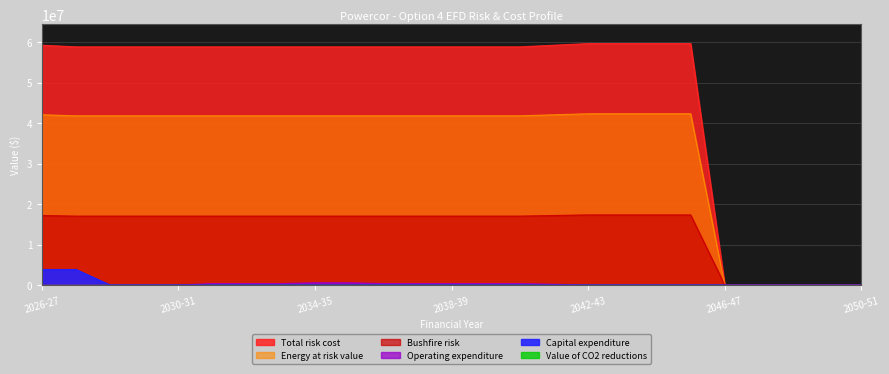

True or false: Capital expenditure has a value of 0.0 at 2030-31.

True